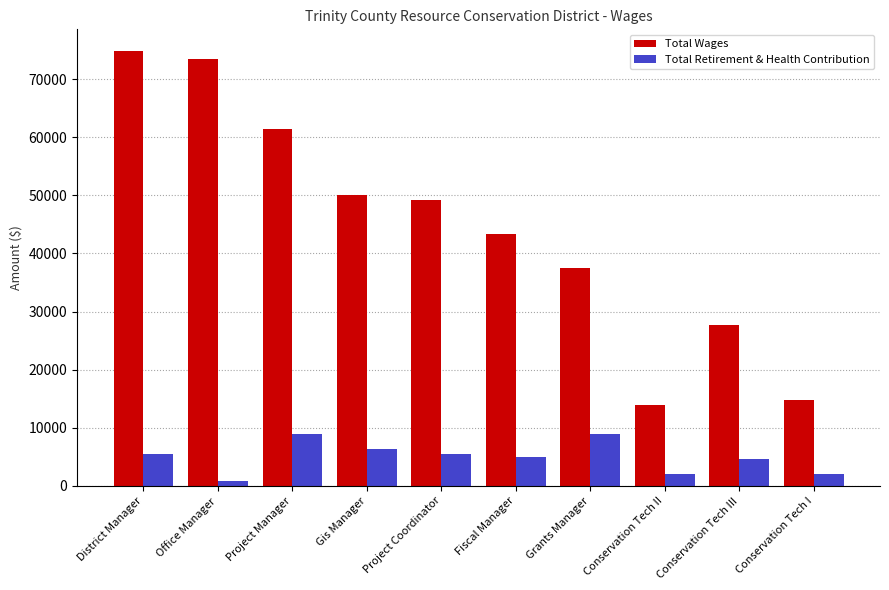

At which label is Total Wages closest to 44394?

Fiscal Manager